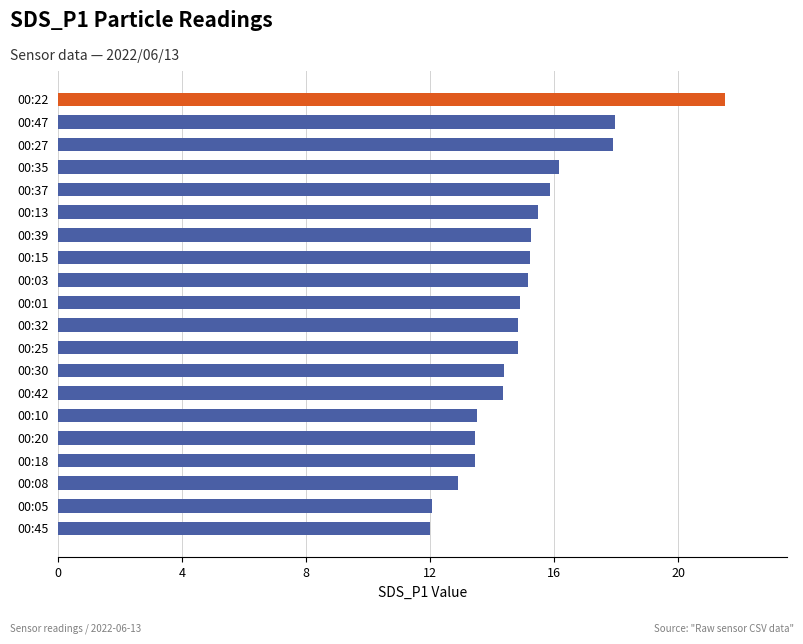

What is the average value?

15.1